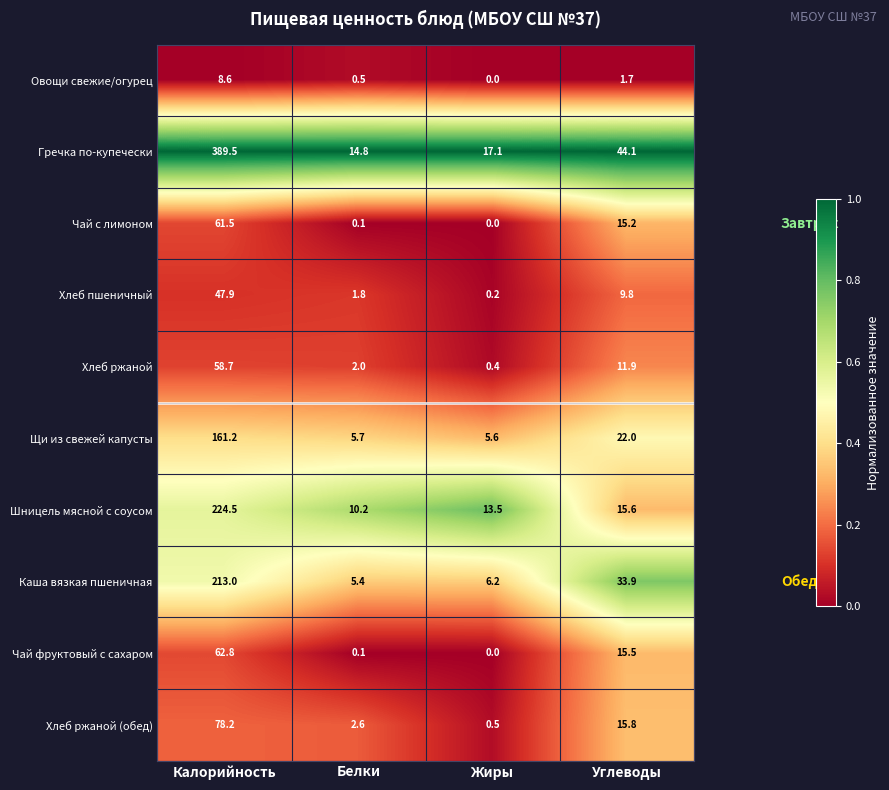

True or false: Овощи свежие/огурец has a value of 8.6 at Калорийность.

True